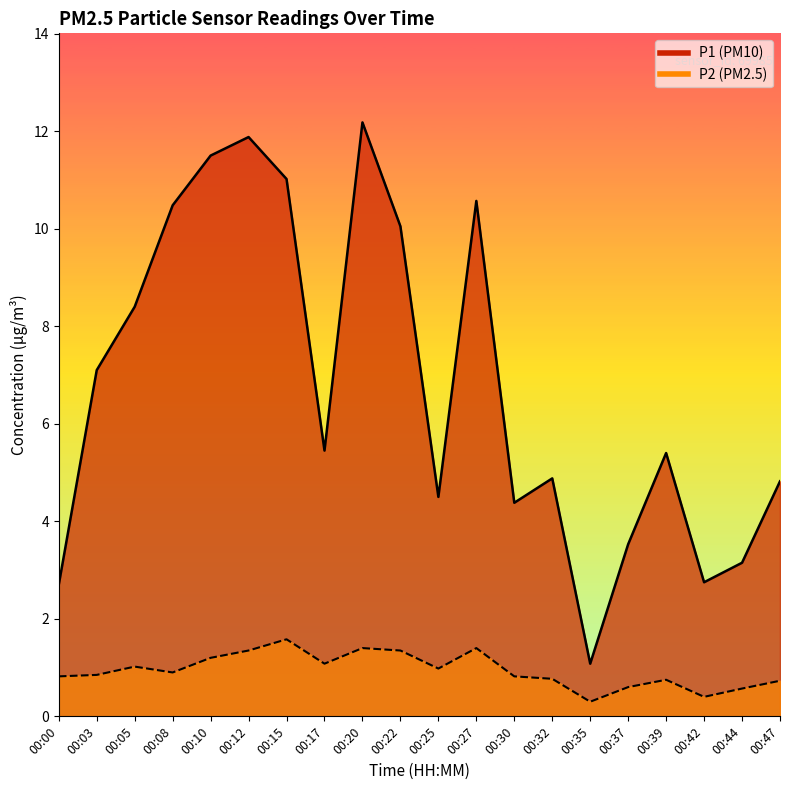

Reading left to right, what are all the values shown in this chart?

P1: 00:00=2.7	00:03=7.1	00:05=8.4	00:08=10.5	00:10=11.5	00:12=11.9	00:15=11.0	00:17=5.5	00:20=12.2	00:22=10.1	00:25=4.5	00:27=10.6	00:30=4.4	00:32=4.9	00:35=1.1	00:37=3.5	00:39=5.4	00:42=2.8	00:44=3.1	00:47=4.8
P2: 00:00=0.8	00:03=0.8	00:05=1.0	00:08=0.9	00:10=1.2	00:12=1.4	00:15=1.6	00:17=1.1	00:20=1.4	00:22=1.4	00:25=1.0	00:27=1.4	00:30=0.8	00:32=0.8	00:35=0.3	00:37=0.6	00:39=0.8	00:42=0.4	00:44=0.6	00:47=0.7